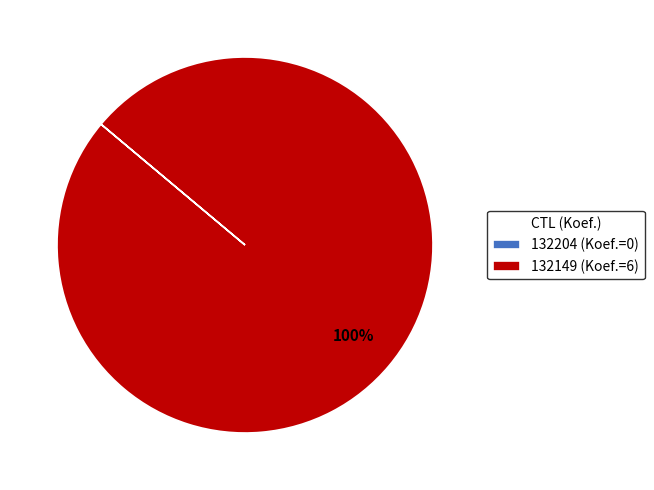

What is the majority slice?

132149